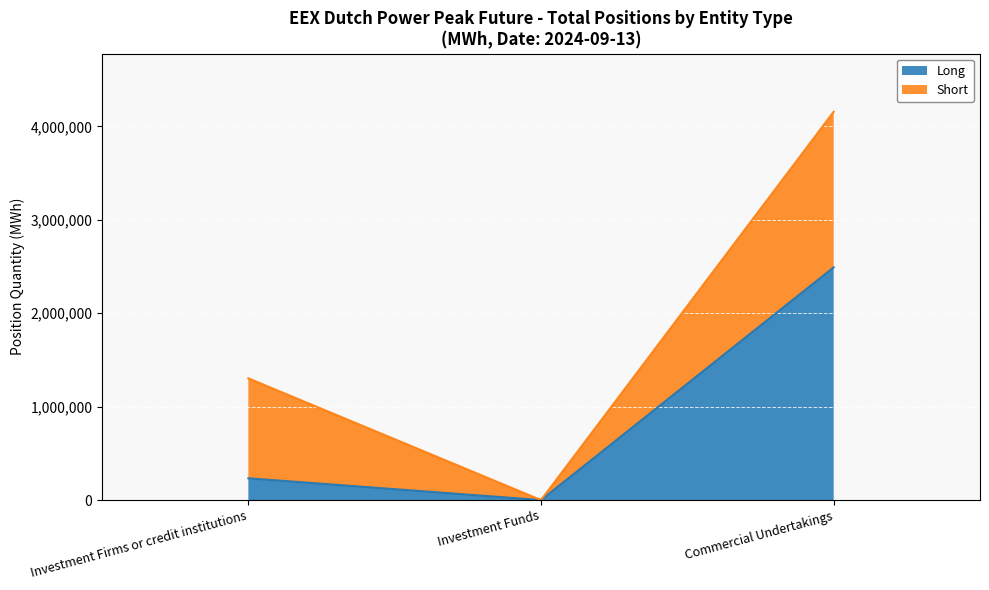

How many positive values are there?

2